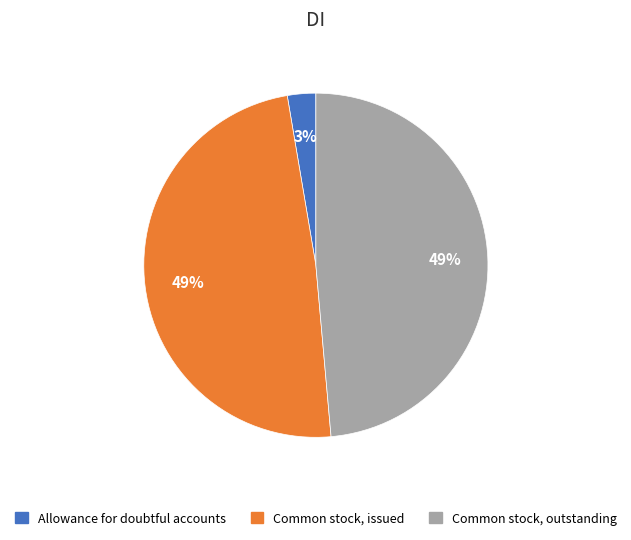

Which category has the smallest portion of the pie?

Allowance for doubtful accounts